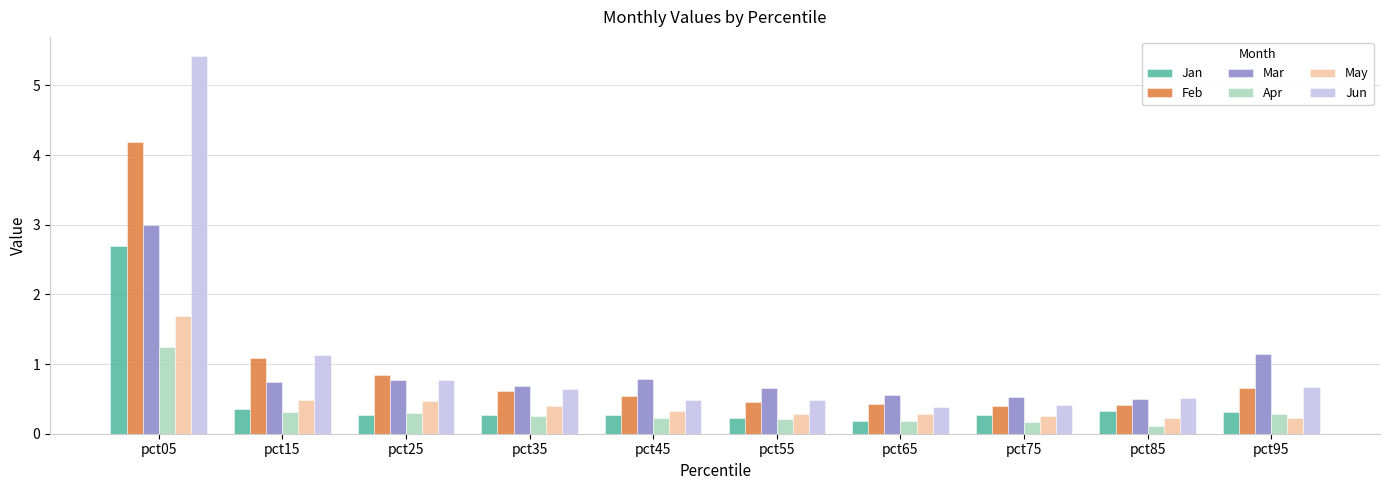

The Feb series shows 0.4 at pct55. True or false?

True